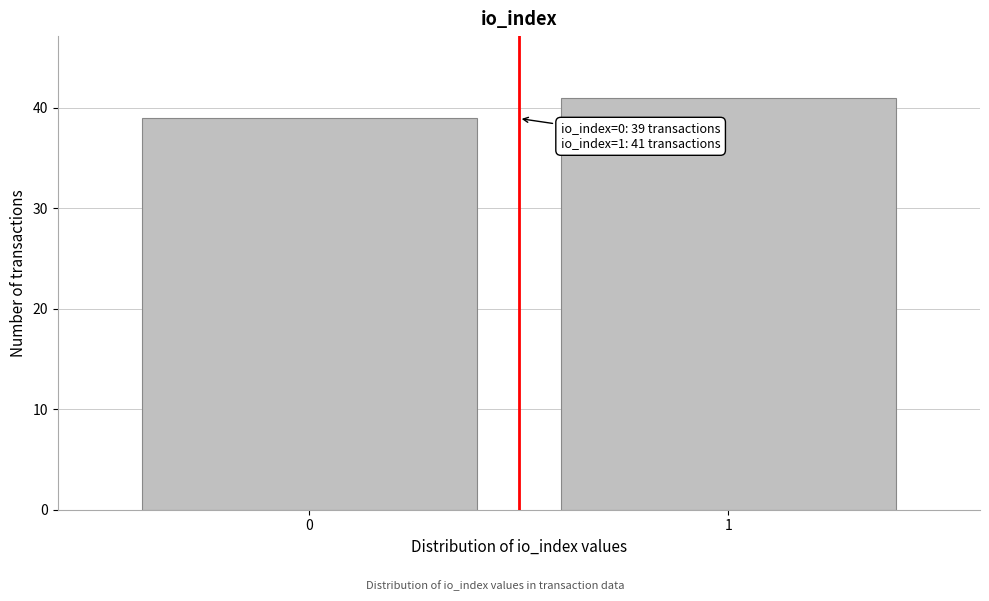

Reading right to left, what are all the values shown in this chart?

41	39